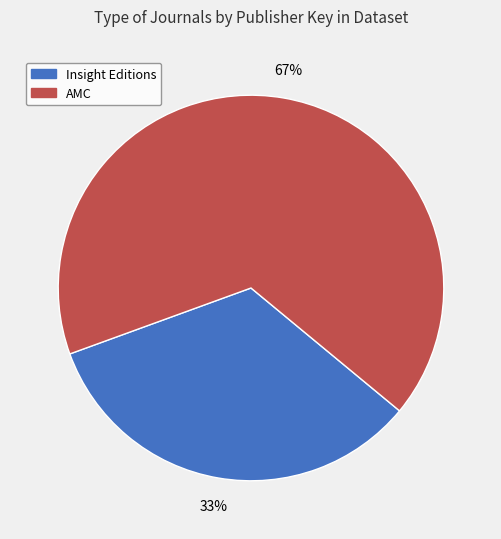

Count the number of slices in the pie.

2